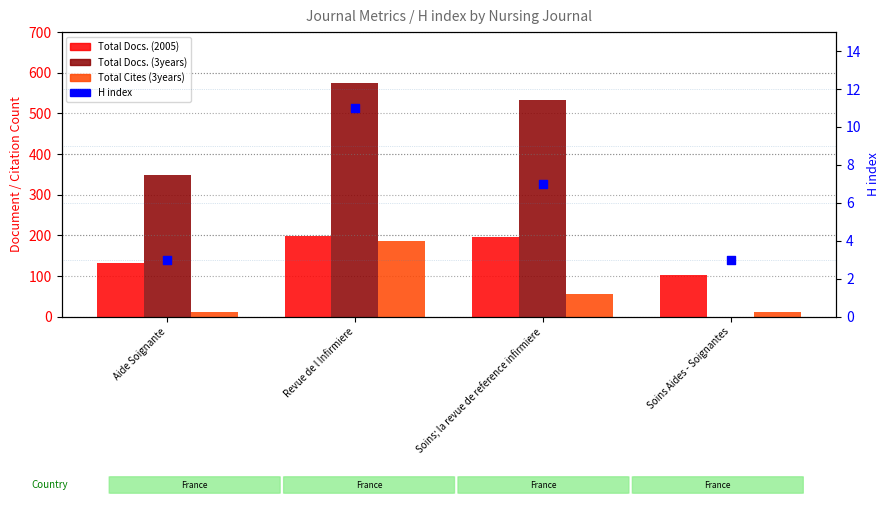

What are all the series names shown in the legend?

Total Docs. (2005), Total Docs. (3years), Total Cites (3years), H index